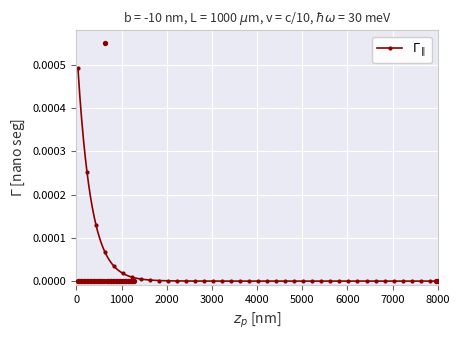

Which has a higher value, 30 or 26?

30